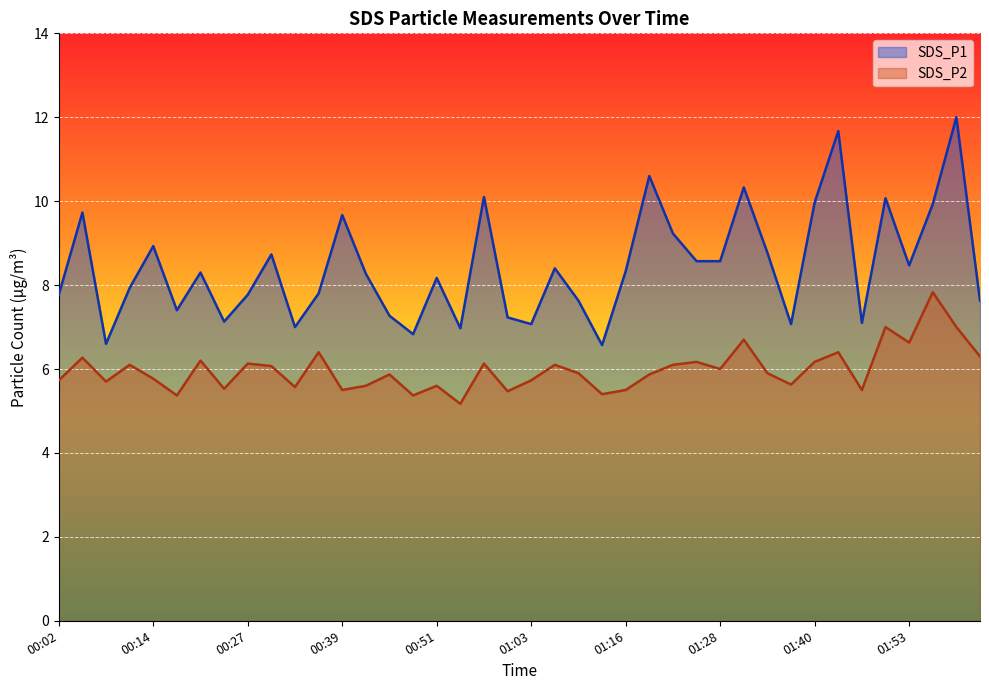

Which series changed the most between 00:27 and 00:39?

SDS_P1